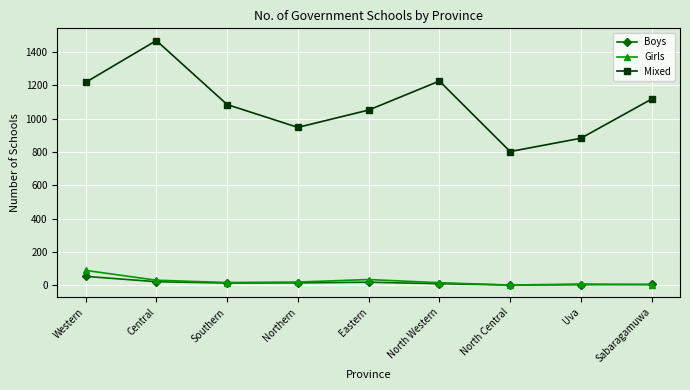

What is the label of the 2nd point from the right?

Uva